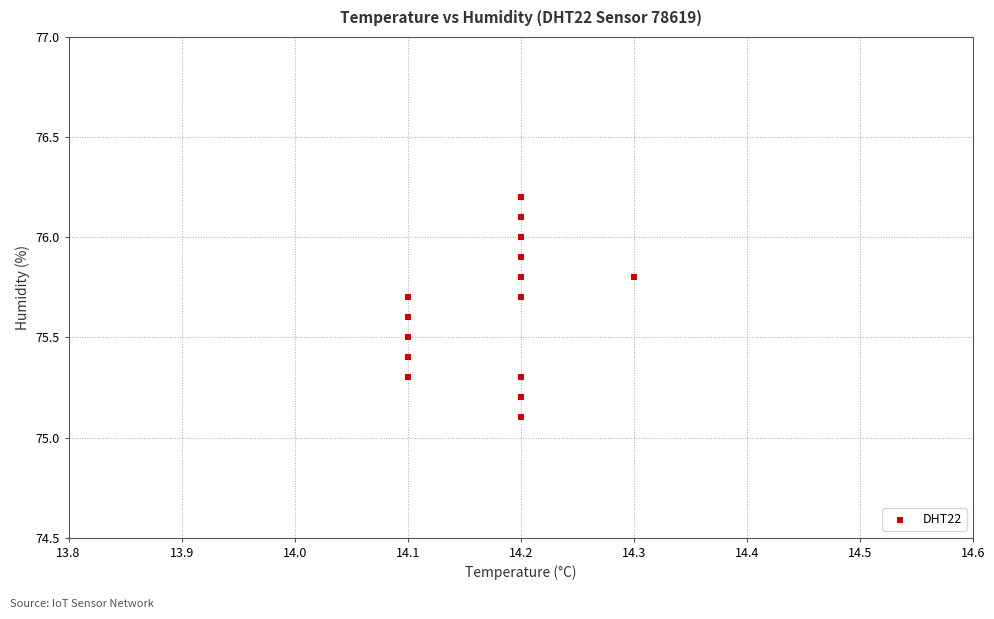

What Y value in the scatter plot is closest to 75?

75.1